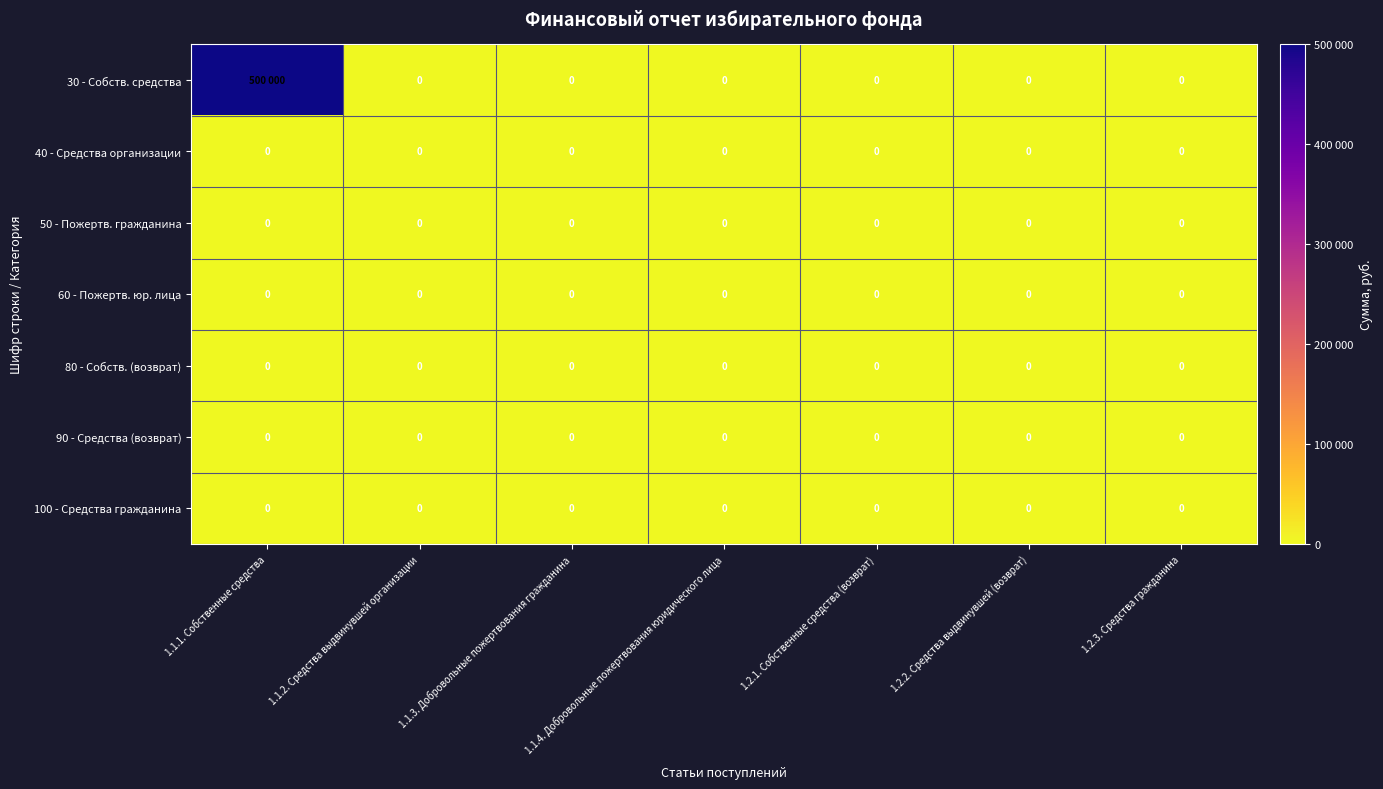

The value of 100 - Средства гражданина at 1.1.1. Собственные средства is 0. True or false?

True